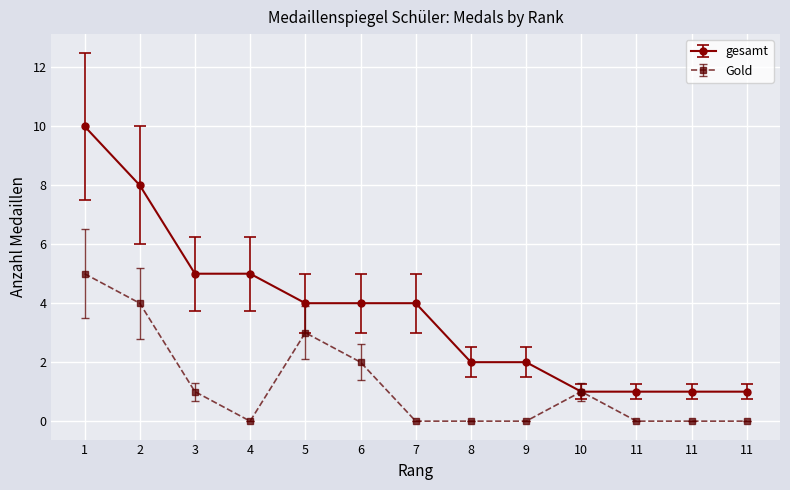

Between 10 and 11, which series saw the biggest shift?

Gold